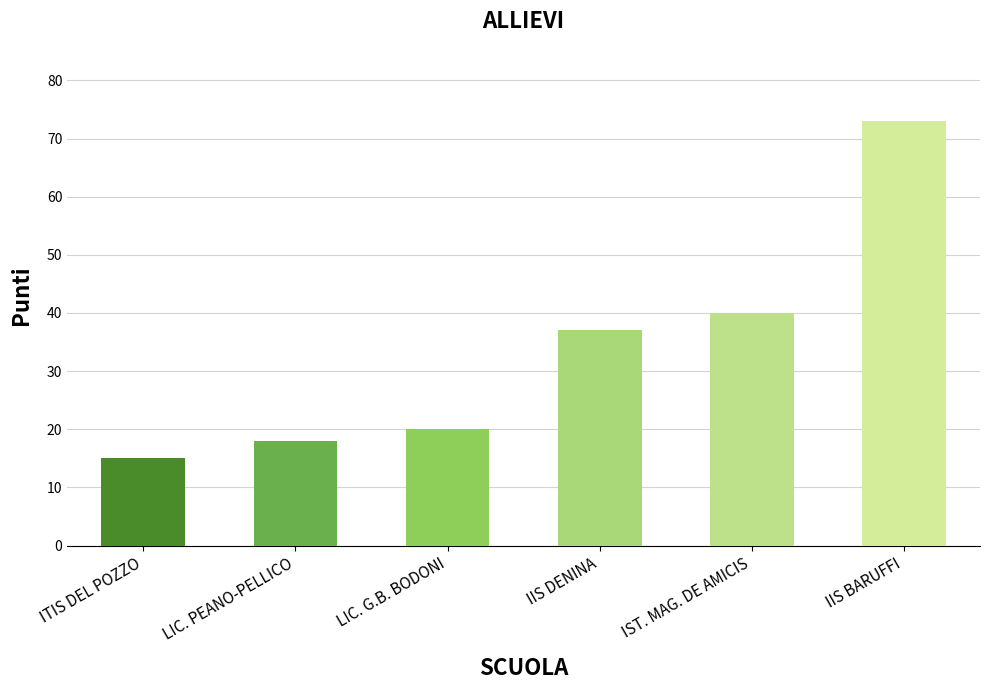

Count the number of data series in this chart.

1